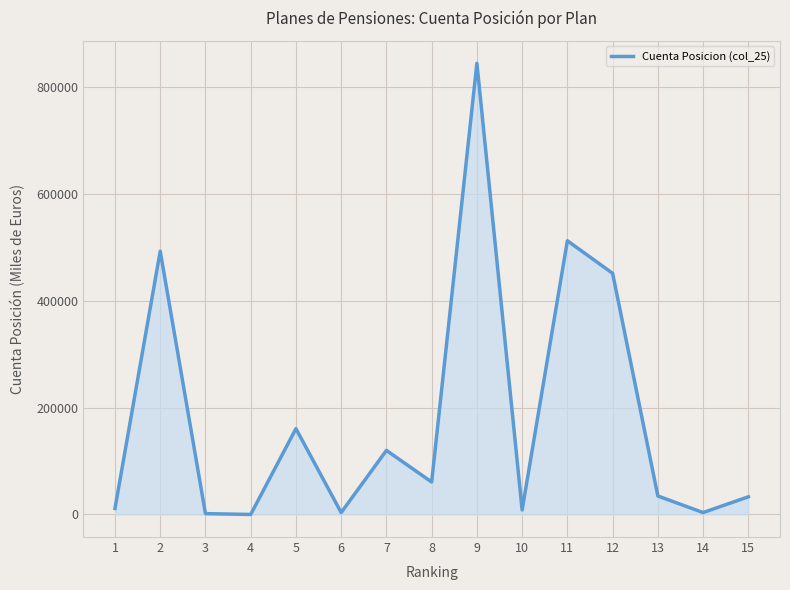

How many lines are shown in the chart?

1